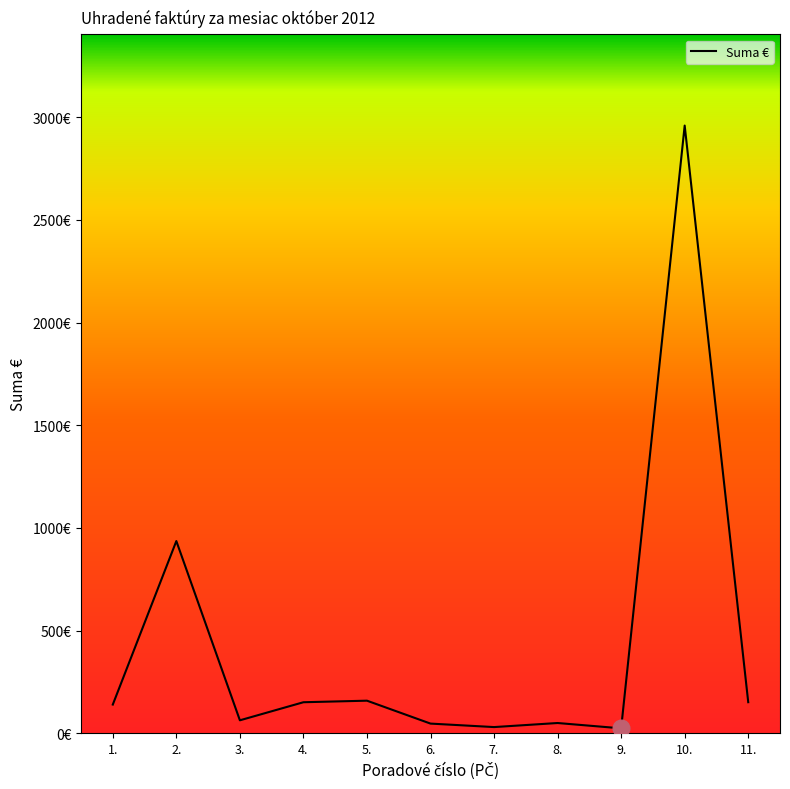

Does the chart have visible grid lines?

No